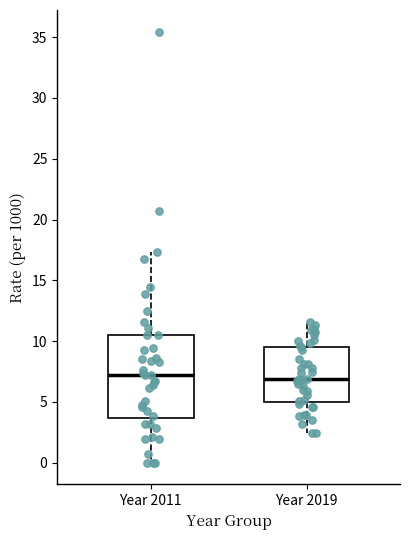

Reading left to right, read every box against the y-axis: the position of its median line, the range the box covers, and the ends of its whiskers. The values are not printed on the chart, so give them approximately, as read against the axis.

Year 2011: median 7.0, box 3.5 to 10.5, whiskers 0.0 to 17.5
Year 2019: median 7.0, box 5.0 to 9.5, whiskers 2.5 to 11.5